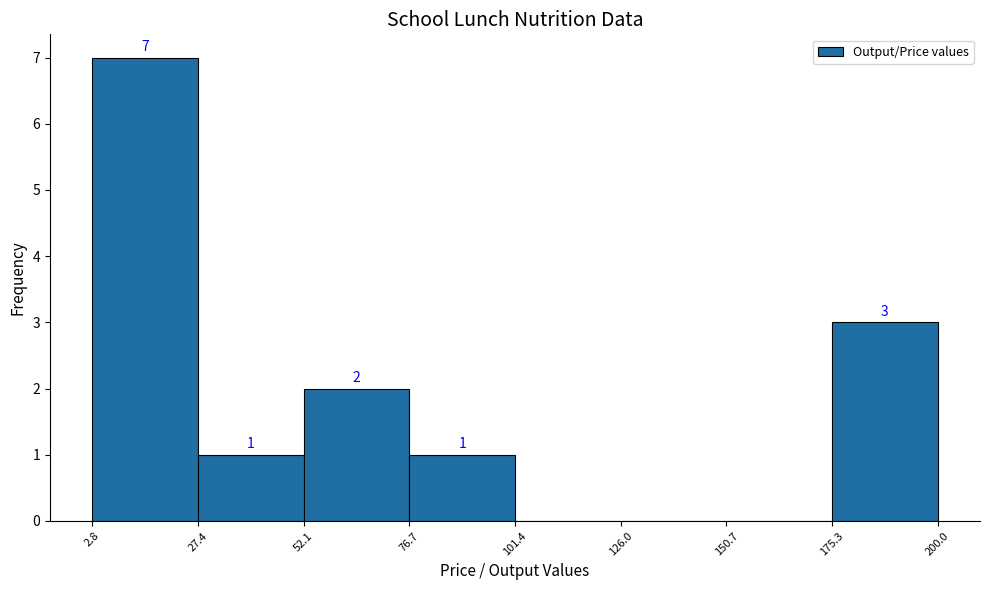

Over which range of the x-axis is the bar tallest?

2.8 to 27.4